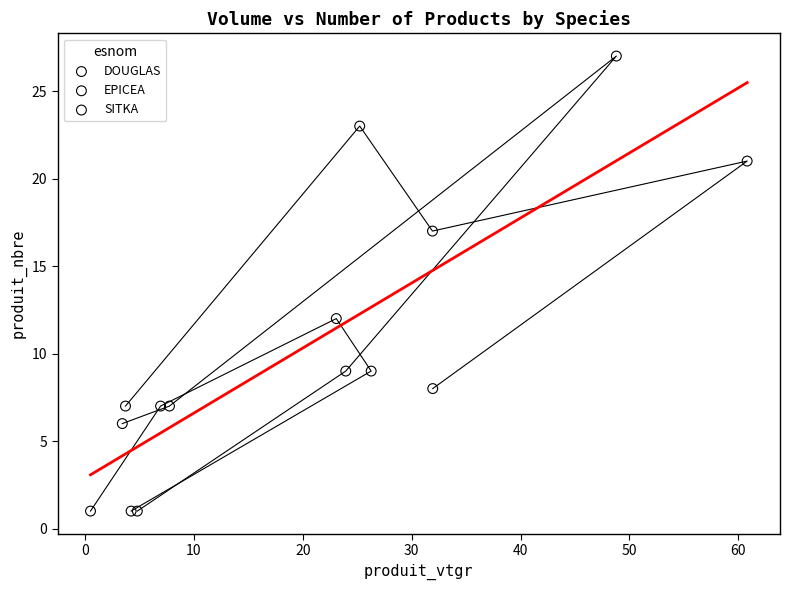

Which series has the widest spread of Y values?

DOUGLAS